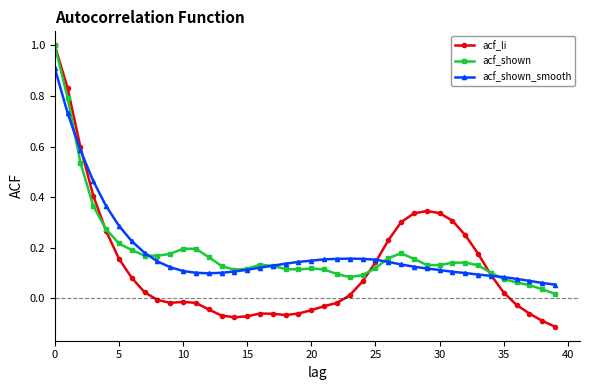

What is the highest value of the acf_li series?

1.0